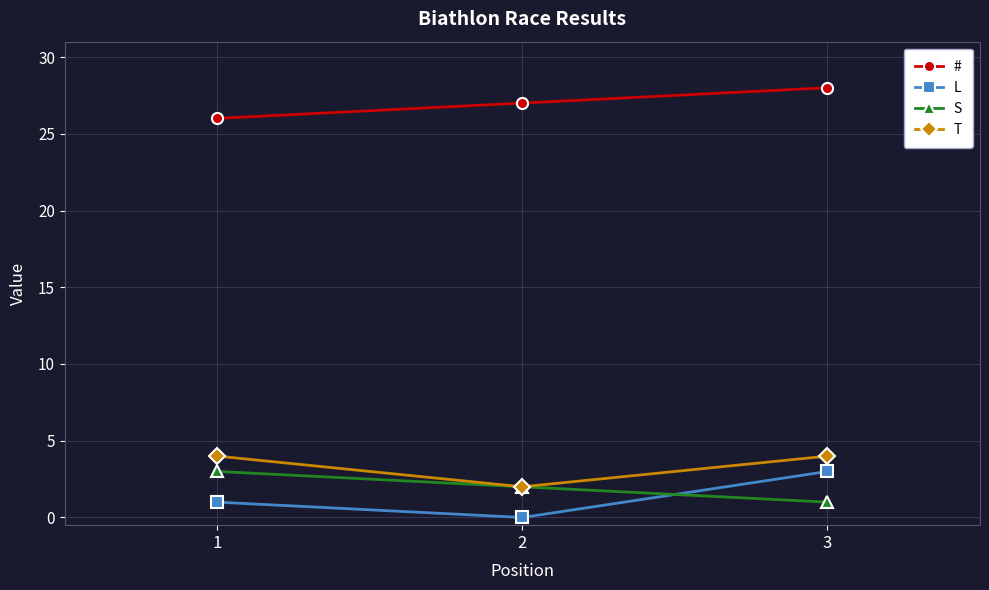

Which category has the lowest value across all series?

2